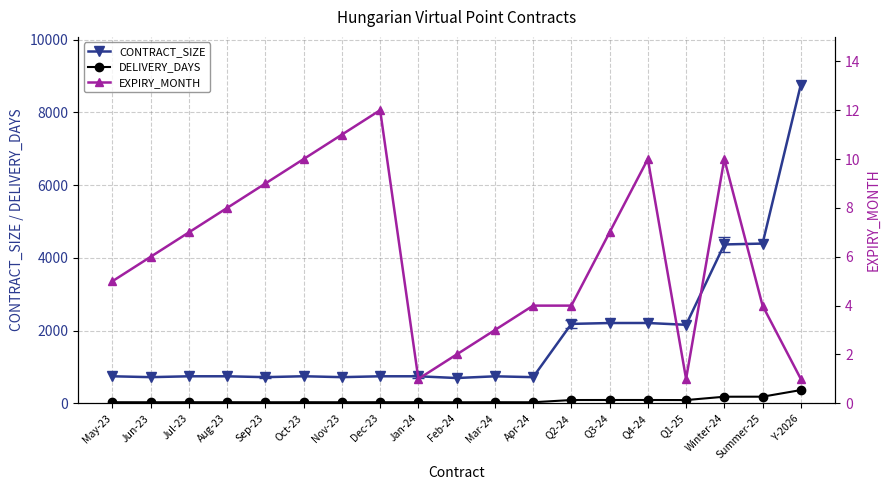

What are all the series names shown in the legend?

CONTRACT_SIZE, DELIVERY_DAYS, EXPIRY_MONTH